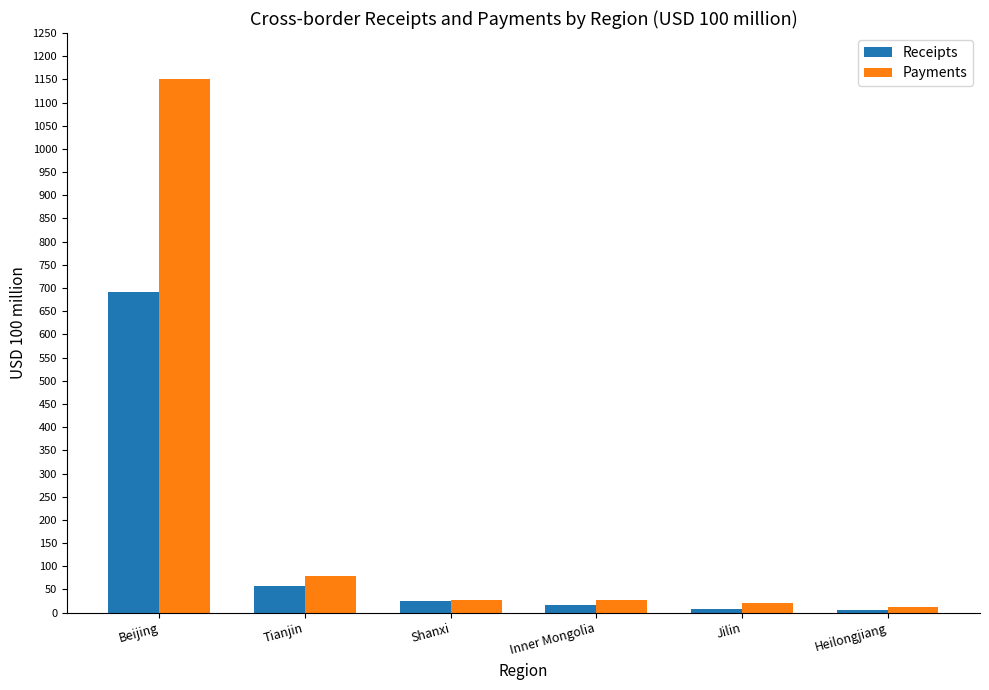

What is the label of the 4th bar from the right?

Shanxi